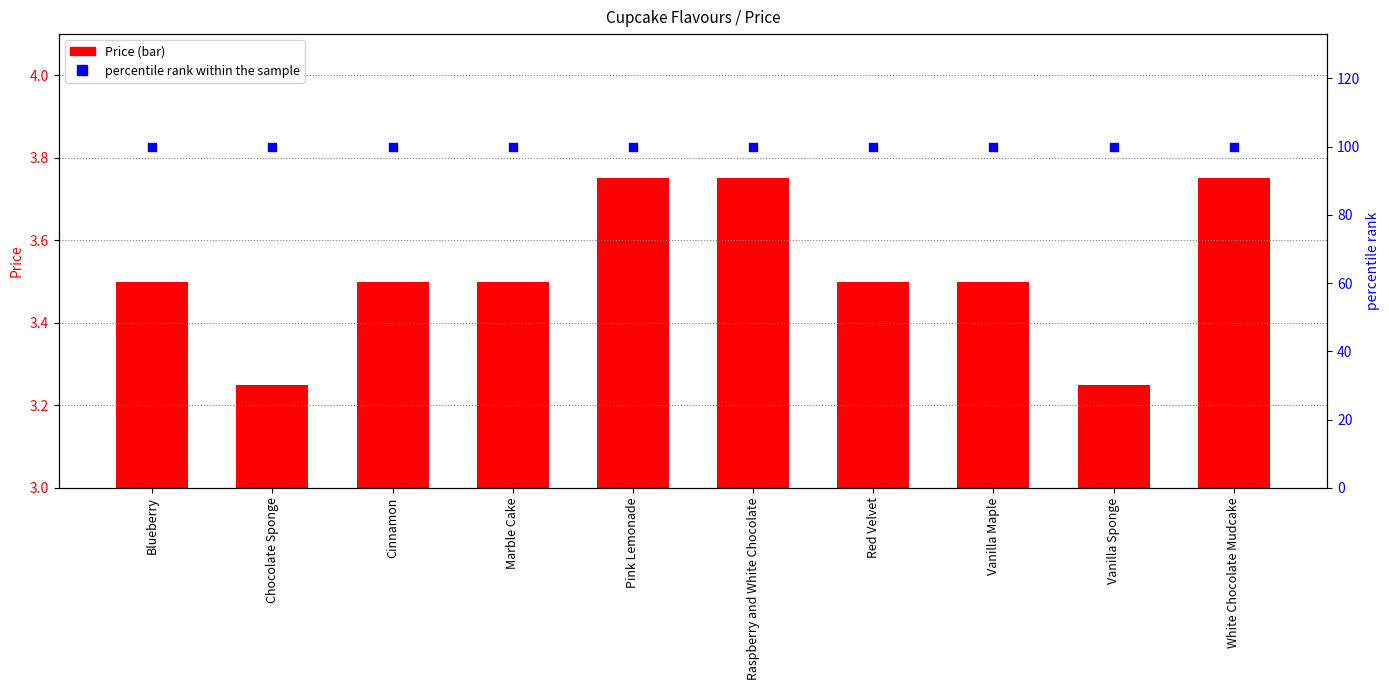

Which series reaches the maximum Y coordinate?

percentile rank within the sample